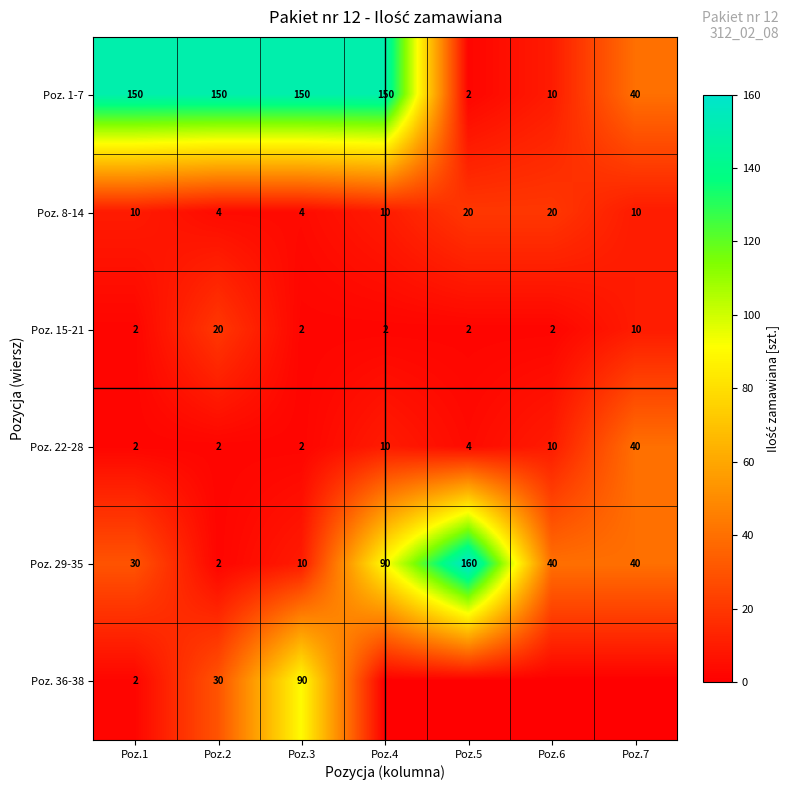

How many values in the Poz. 1-7 series are below 150?

3